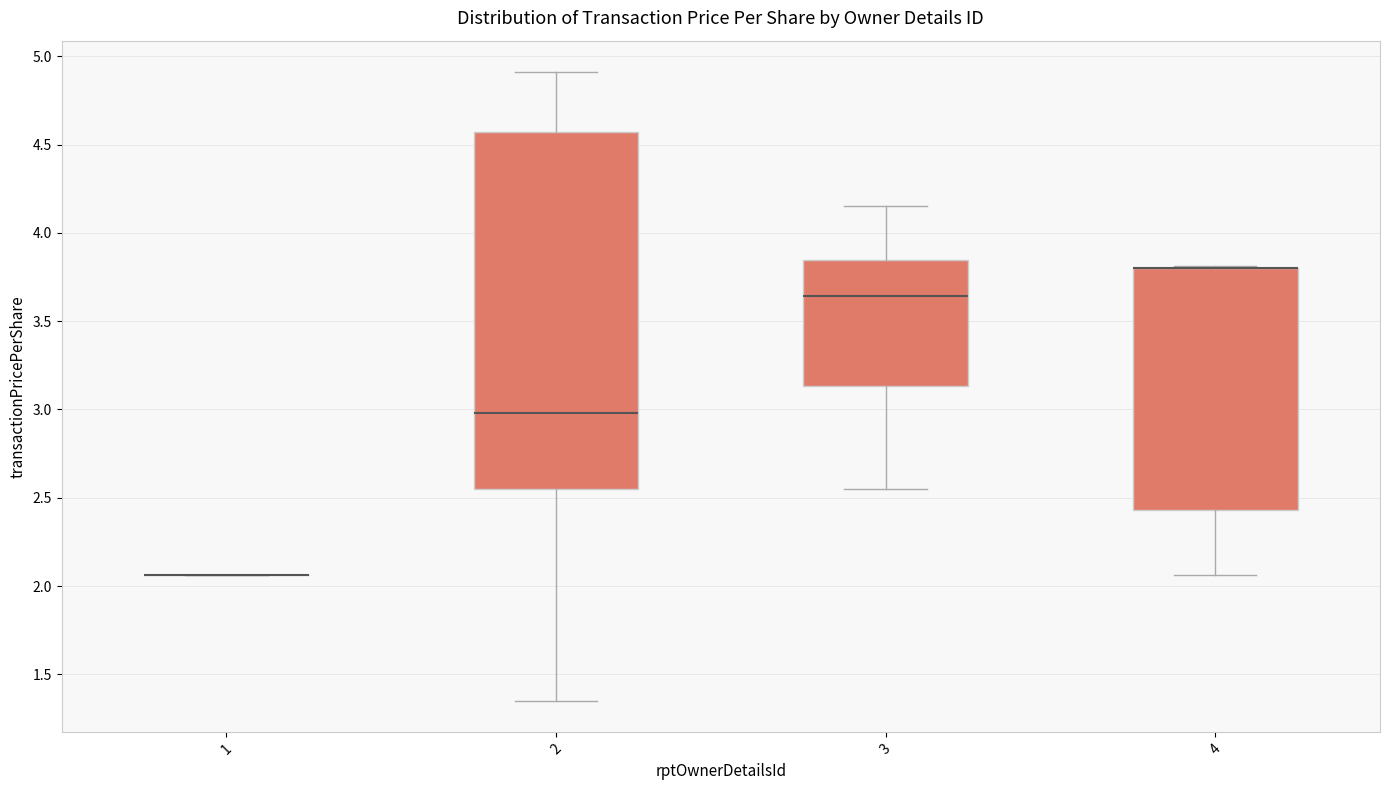

Comparing the boxes themselves (not the whiskers), which one is the tallest?

2